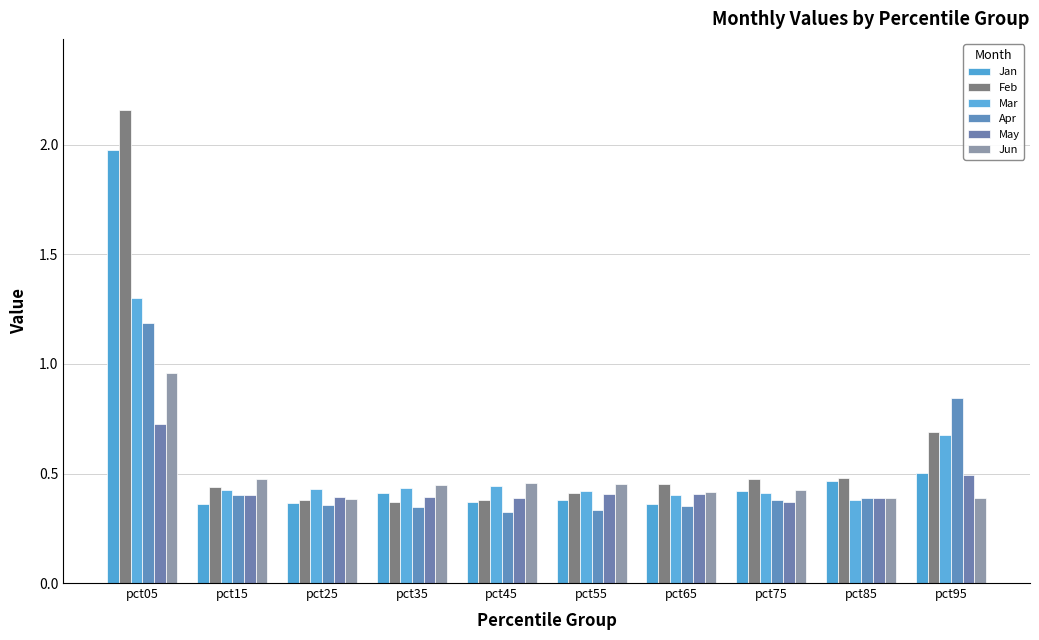

At how many categories does at least one series exceed 0?

10